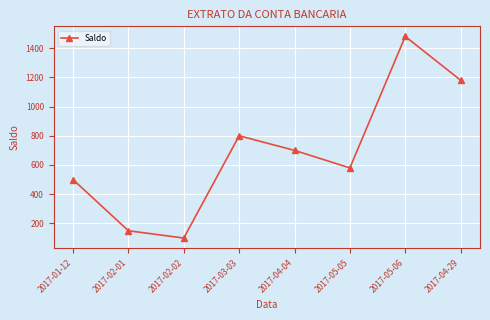

What is the label of the 8th point from the right?

2017-01-12